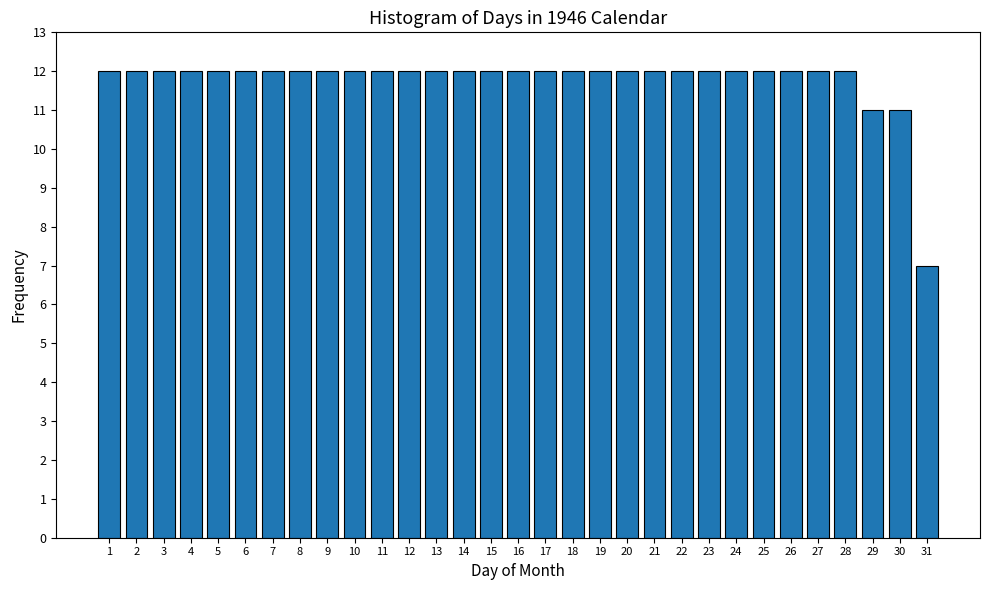

What is the approximate value at 2?

12